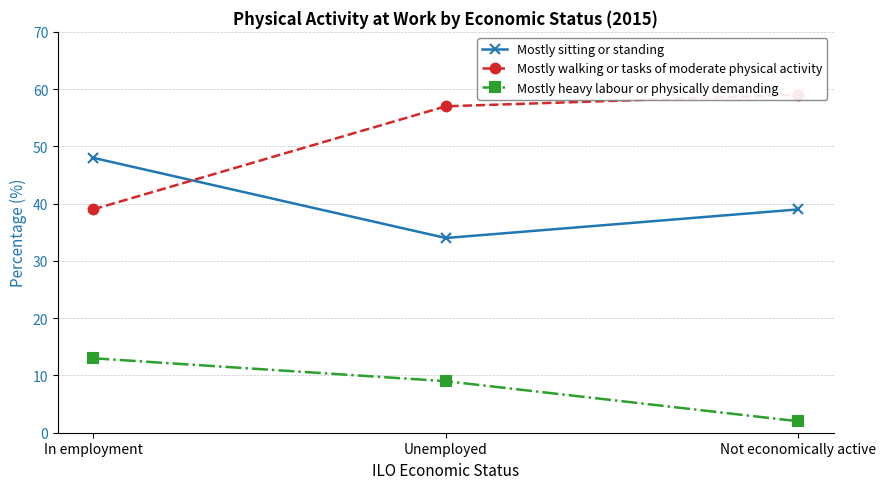

List the series in order of their overall mean, highest first.

Mostly walking or tasks of moderate physical activity, Mostly sitting or standing, Mostly heavy labour or physically demanding